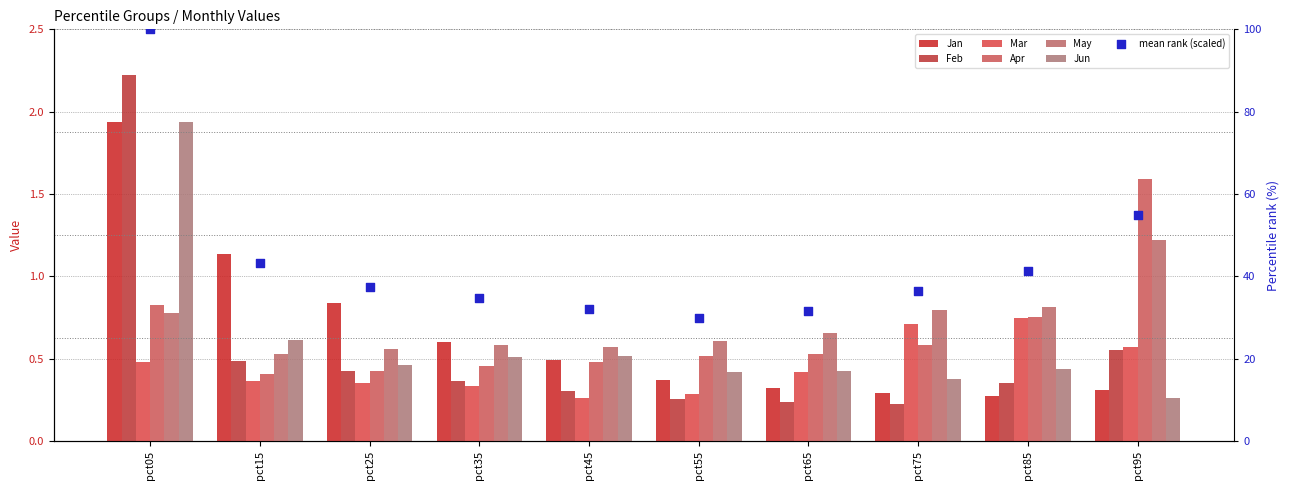

Which series has the largest Y range (max minus min)?

Feb